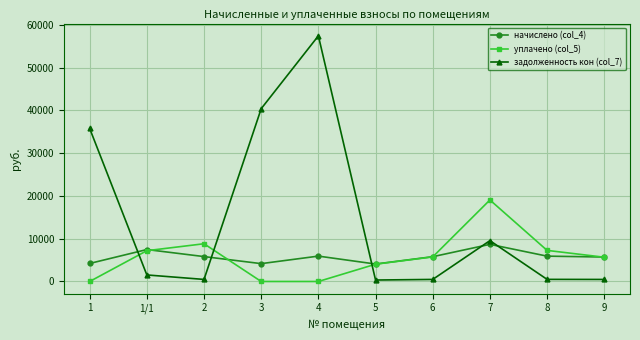

Which series has the widest spread of values?

задолженность кон (col_7)